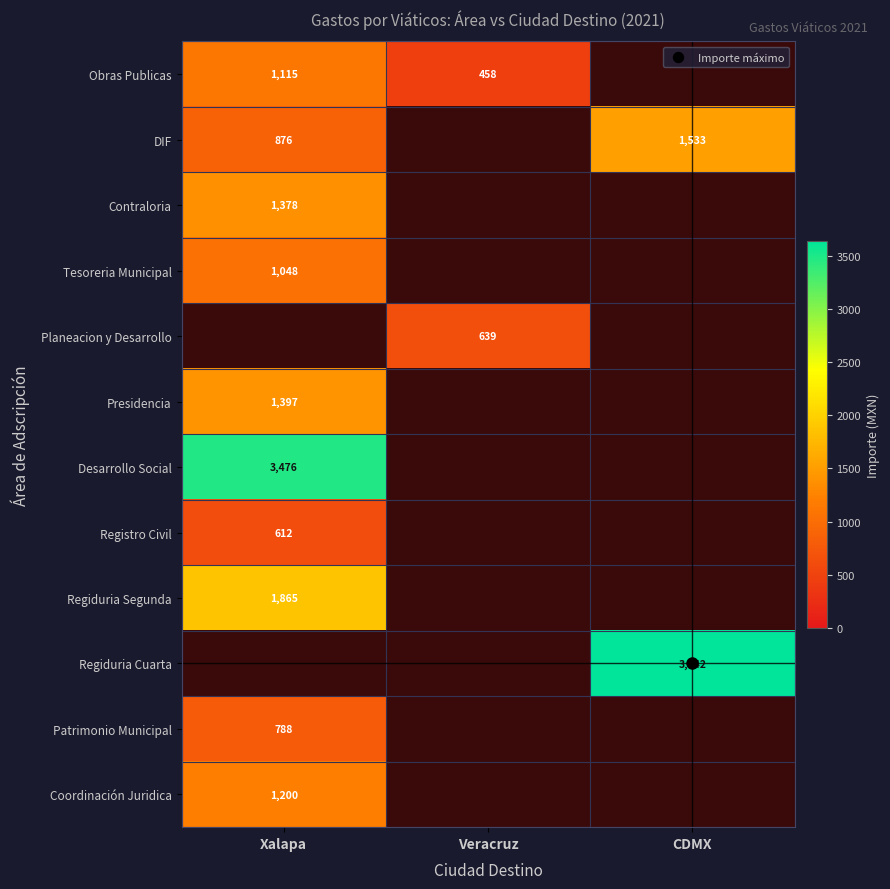

List the labels in order of Registro Civil value, largest first.

Xalapa, Veracruz, CDMX